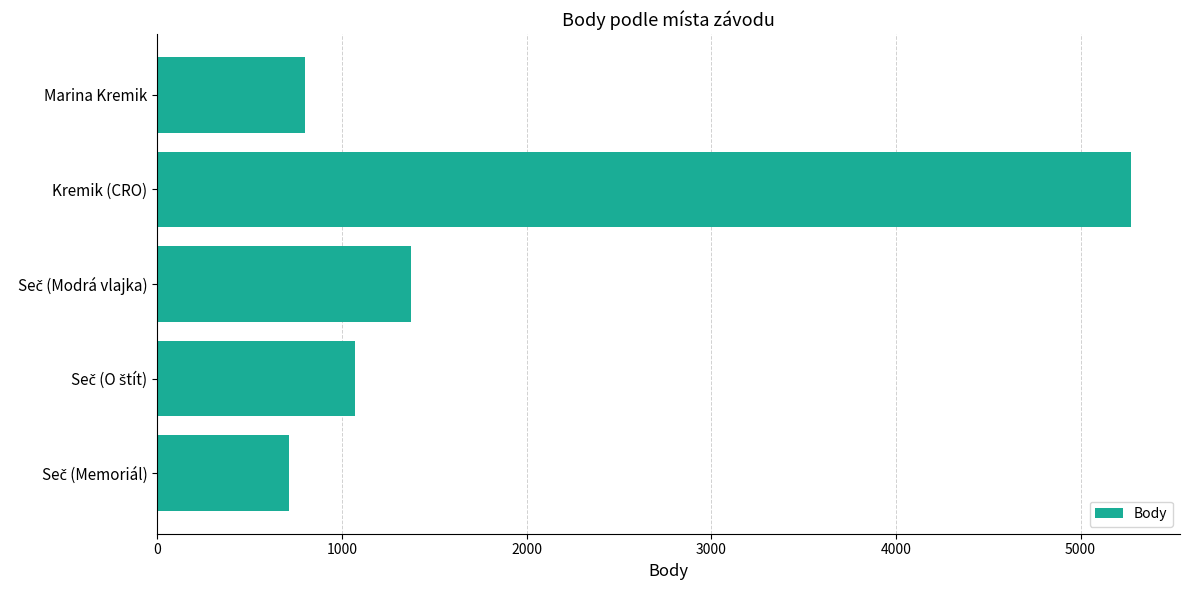

What is the sum of all values?

9233